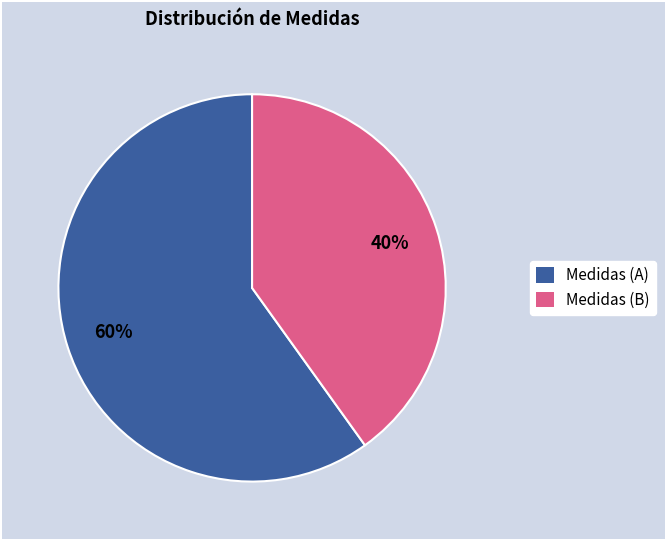

Which slice is the smallest?

Medidas (B)